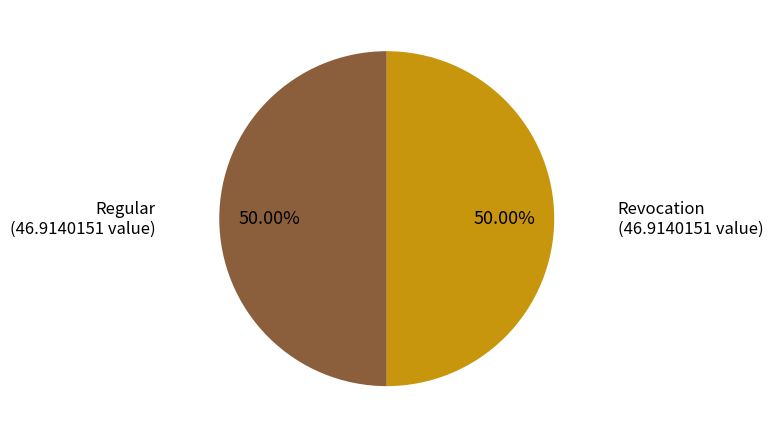

Which category has the smallest portion of the pie?

Revocation